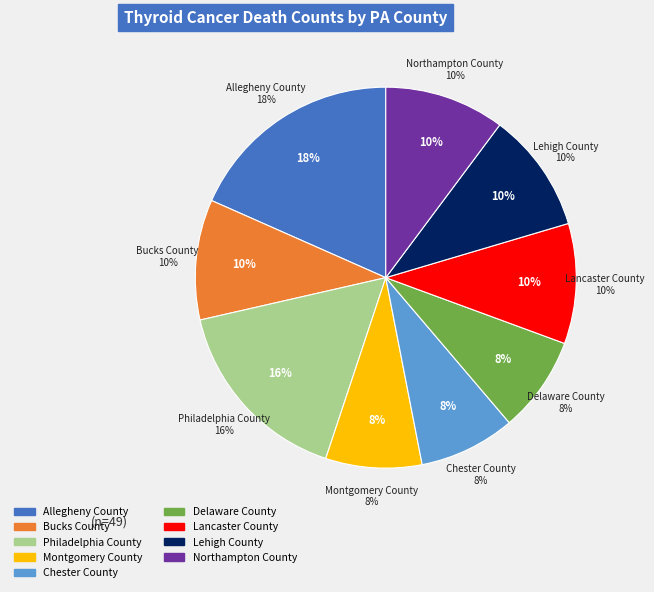

To the nearest percent, what is the difference between the largest and smallest slice percentages?

10%